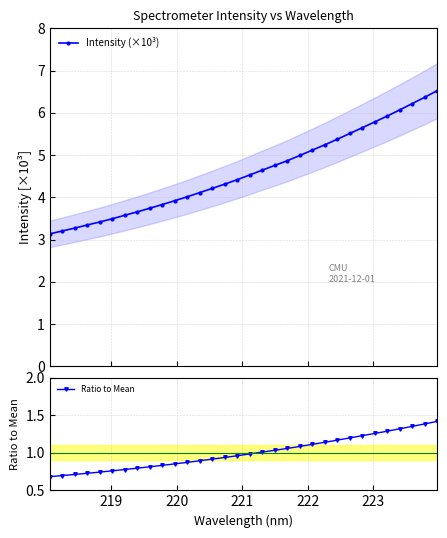

What are all the series names shown in the legend?

Intensity (×10³), Ratio to Mean